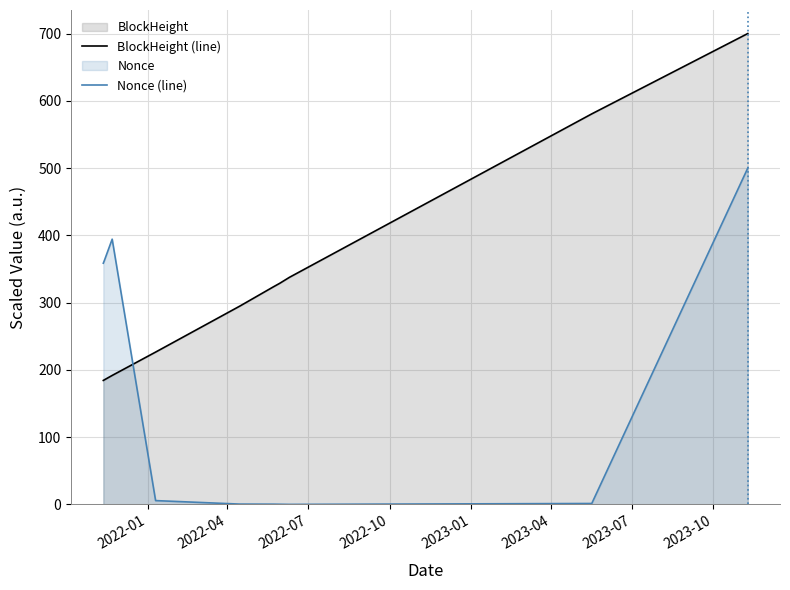

What is the value of the BlockHeight (line) point at the 8th from the left?

337.6